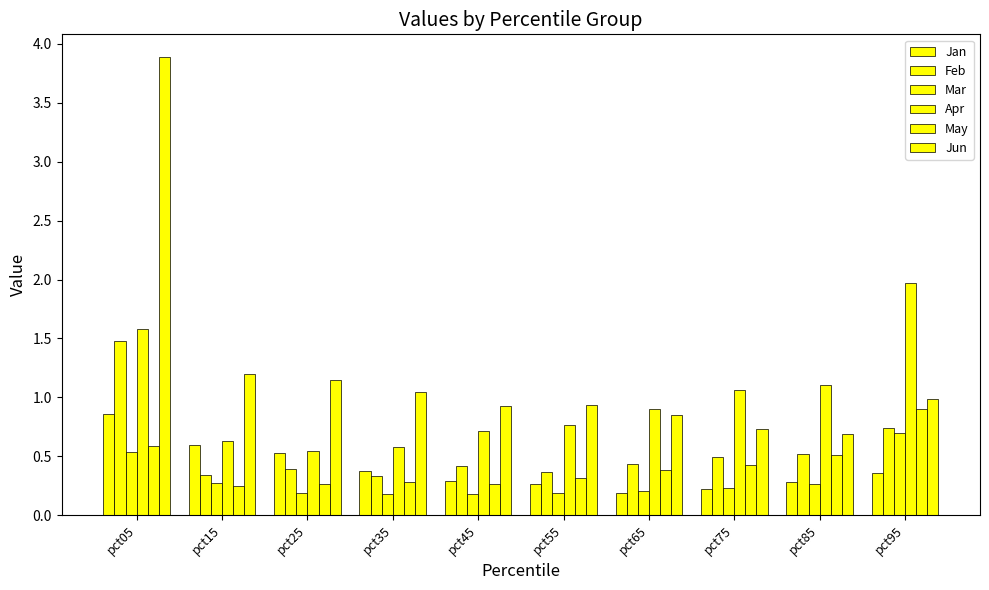

True or false: Mar has a value of 0.2 at pct45.

True